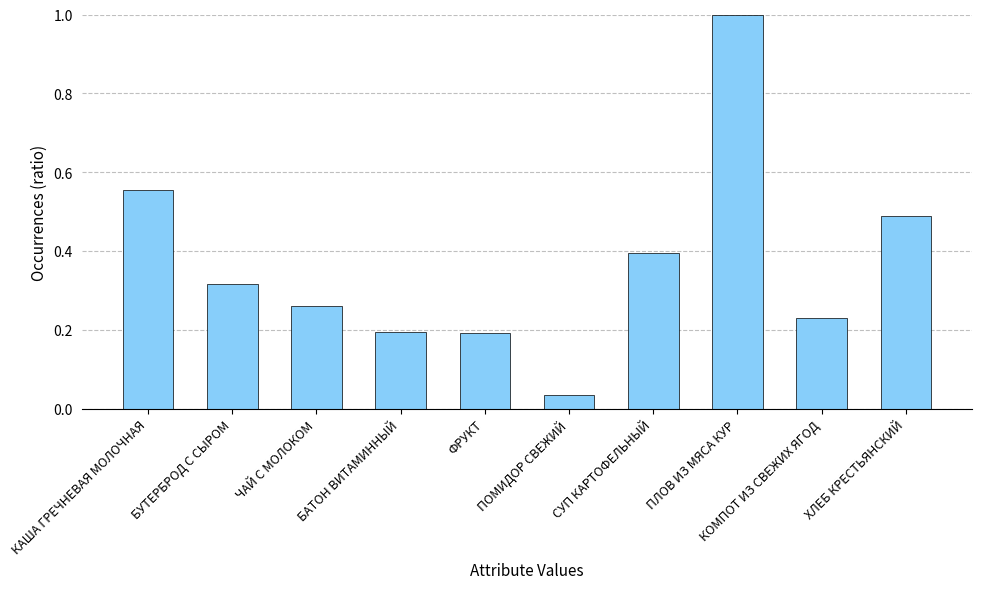

Are the bars grouped side by side (vs. stacked)?

No